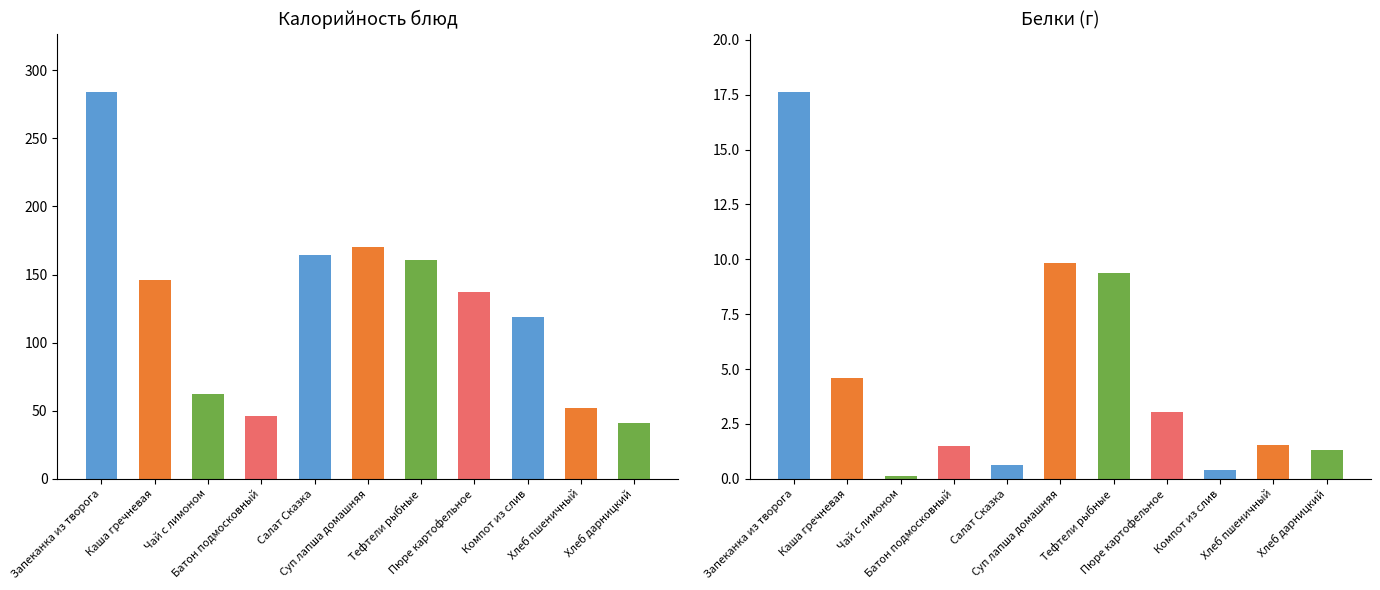

What position from the right is Чай с лимоном?

9